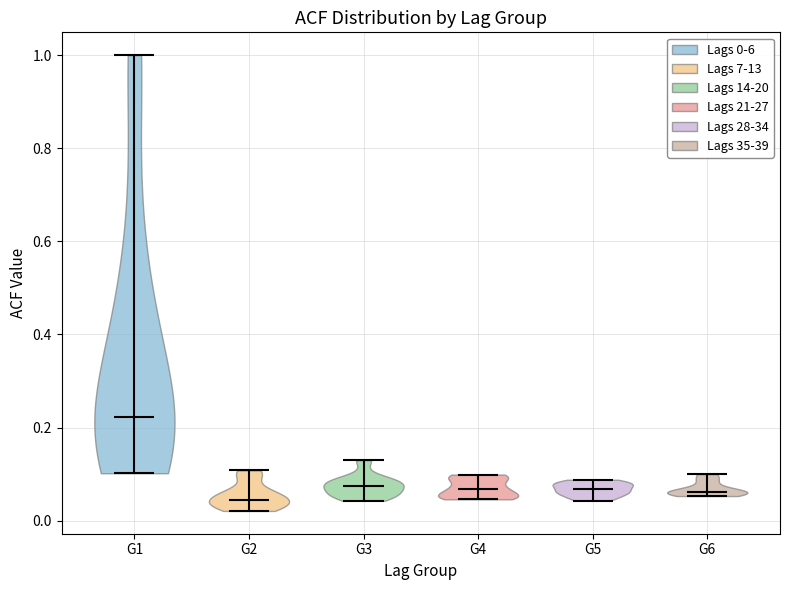

What is the lowest point the violin for G1 reaches on the y-axis? The values are not printed on the chart, so give them approximately, as read against the axis.

0.10